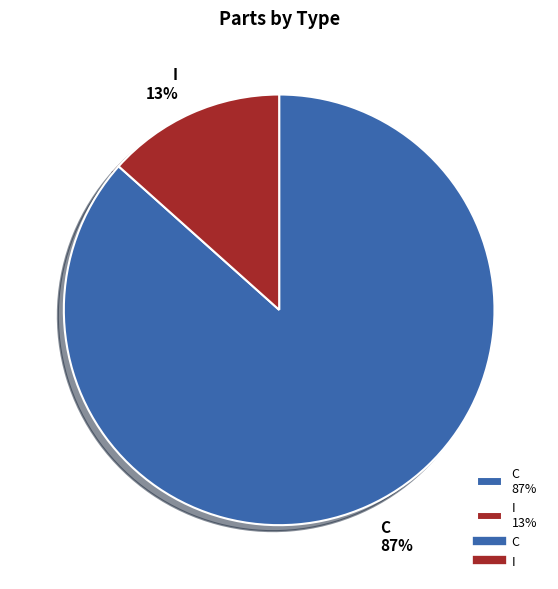

Which slice is the smallest?

I